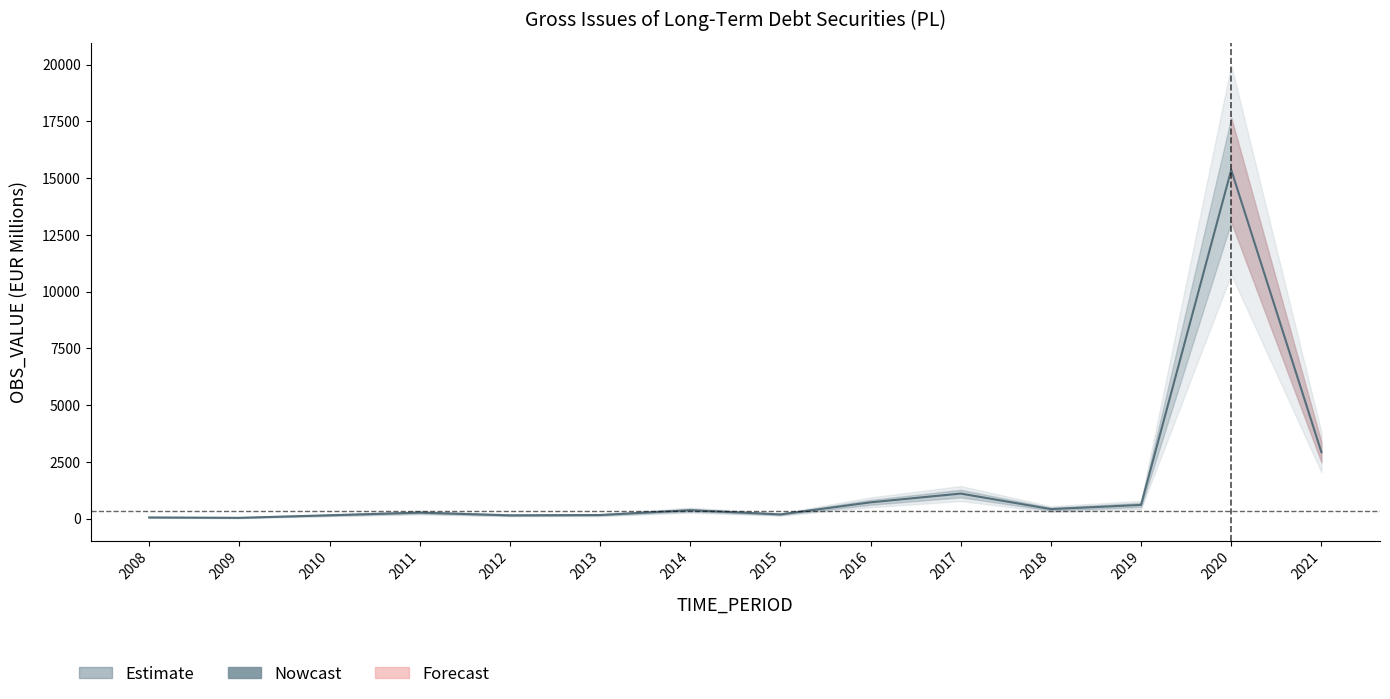

Is it true that the value at 2010 is 150.4?

True